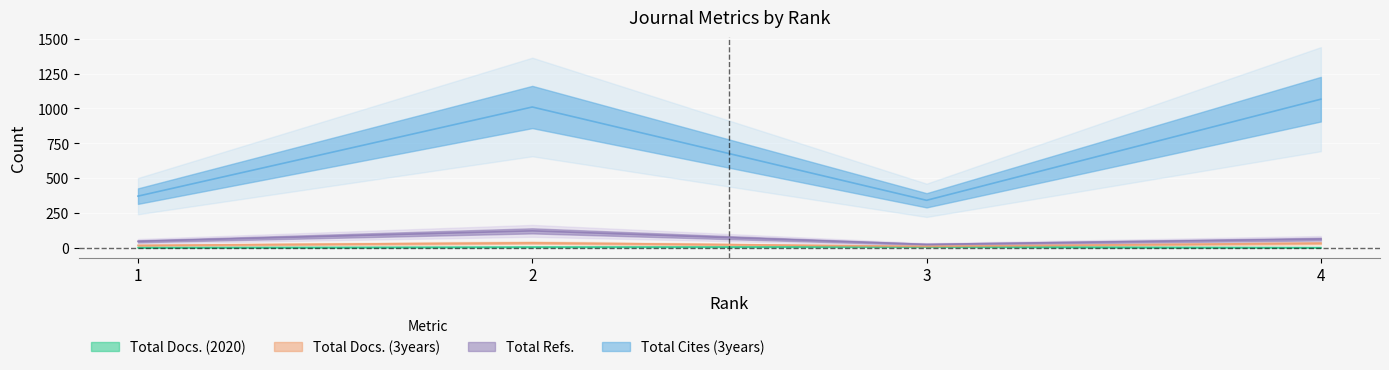

What is the sum of the Total Docs. (2020) values at 1 and 3?

9